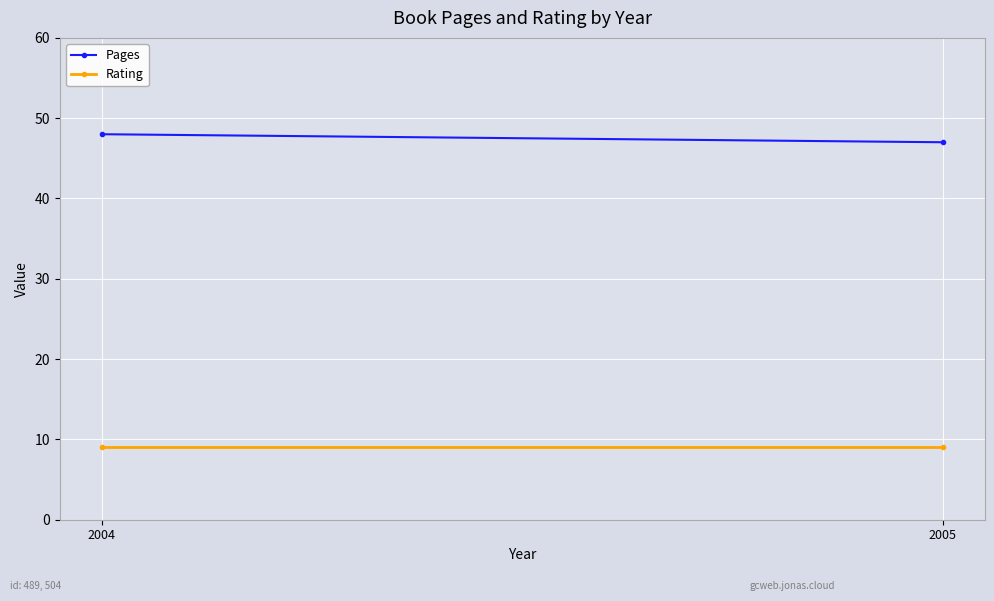

Which has a higher value, 2004 or 2005?

2004